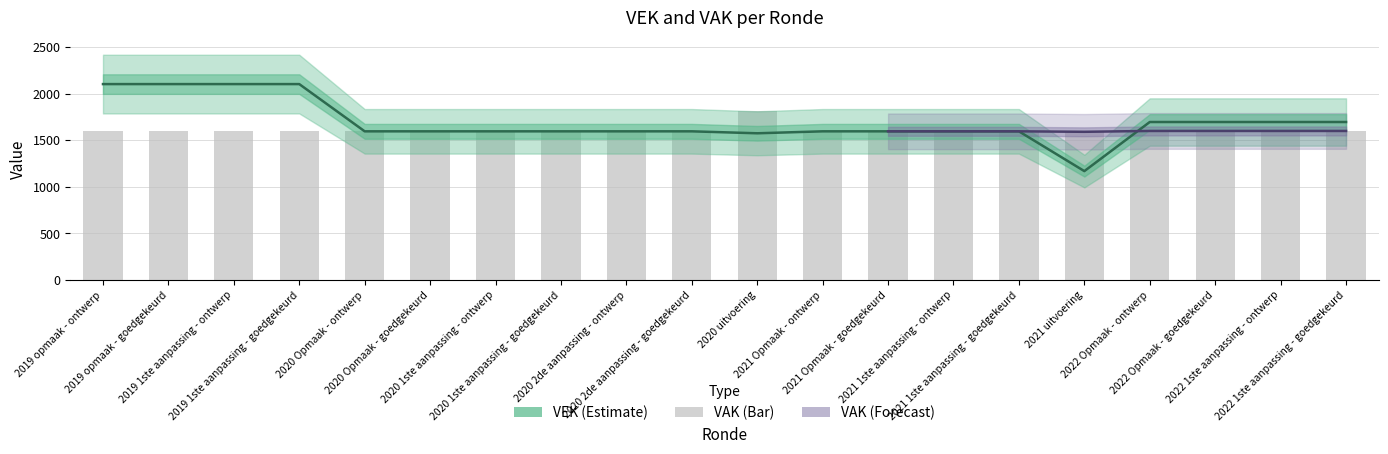

What is the maximum value shown in the chart?

2101